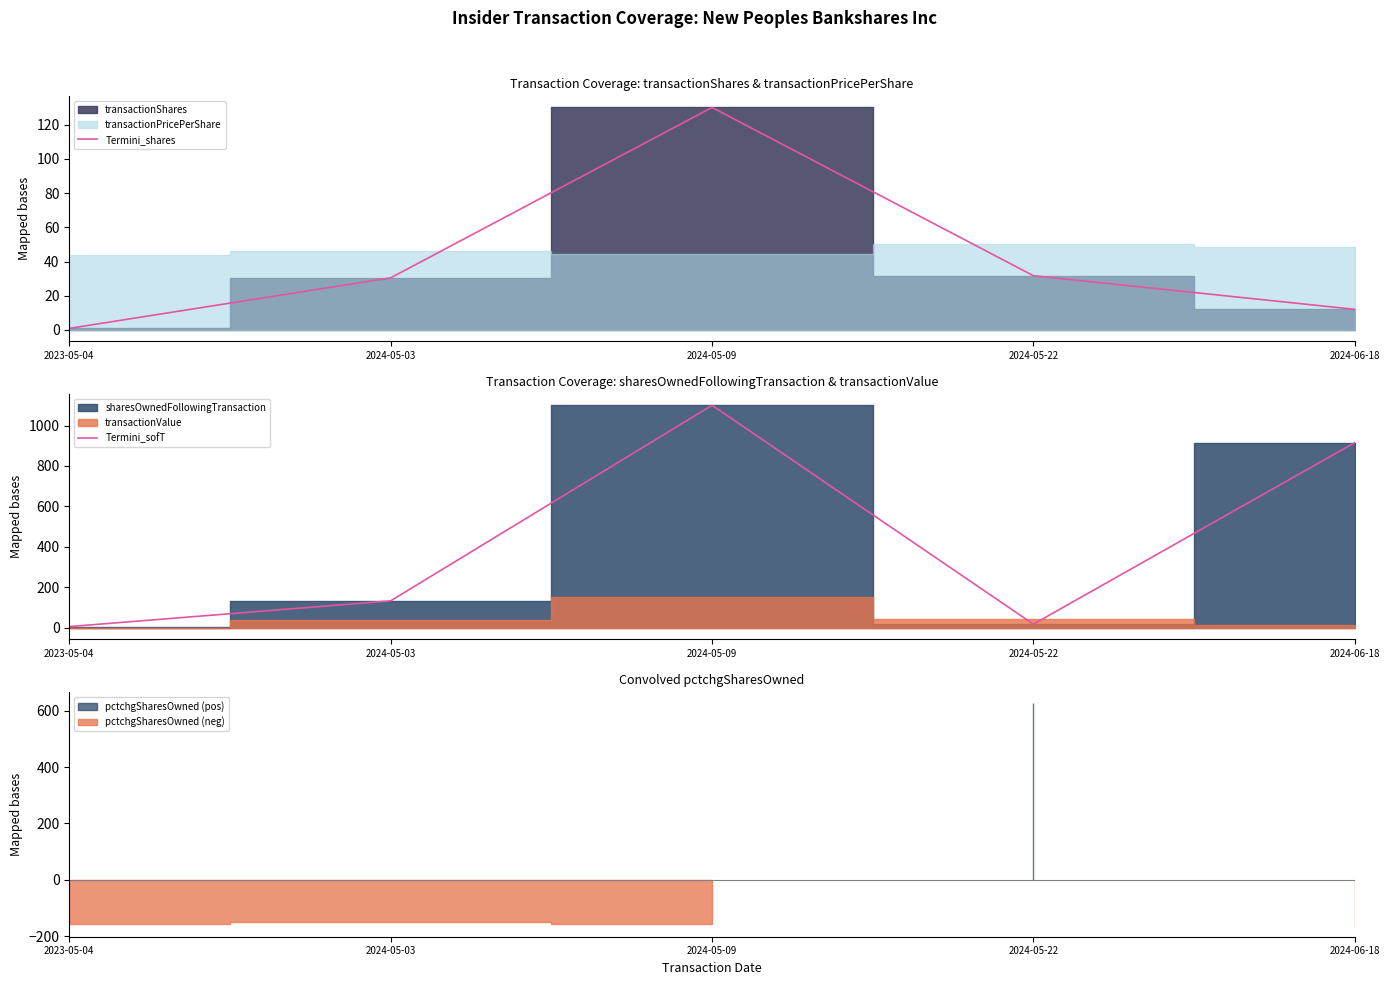

At how many categories does at least one series exceed 231?

2